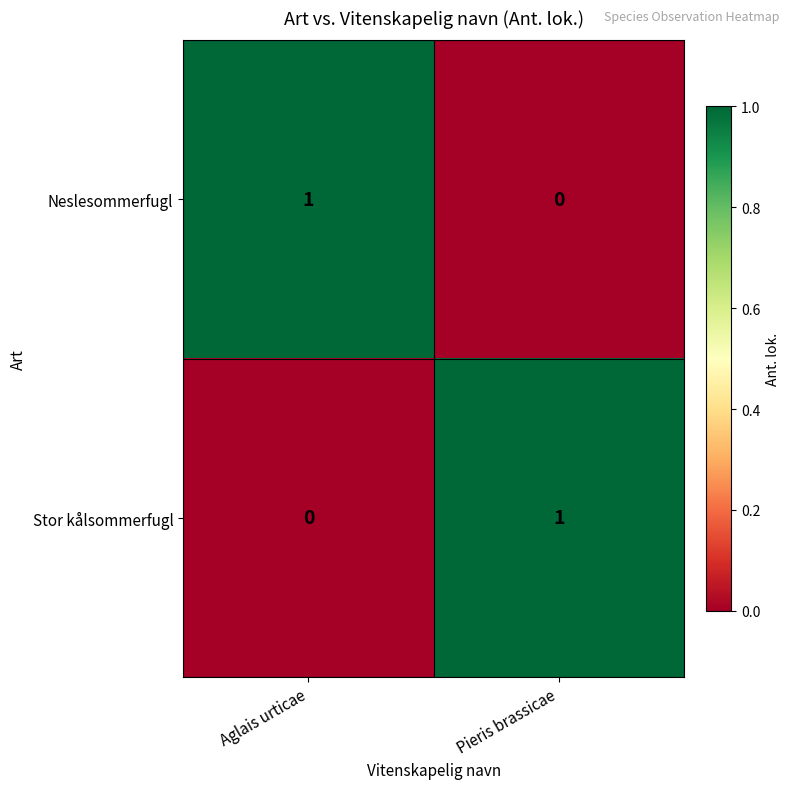

The Neslesommerfugl series shows 1 at Aglais urticae. True or false?

True